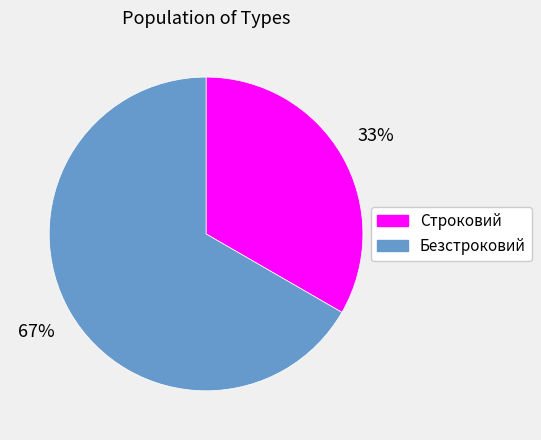

How many segments does this pie chart have?

2